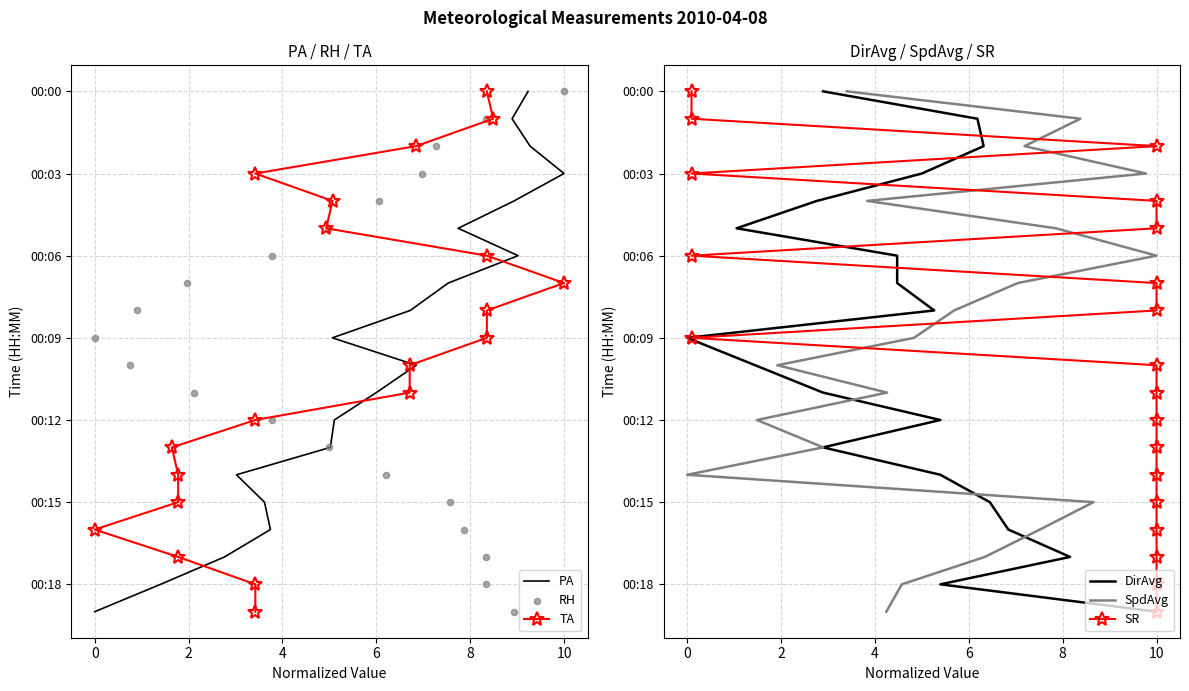

Which series has the widest spread of Y values?

PA